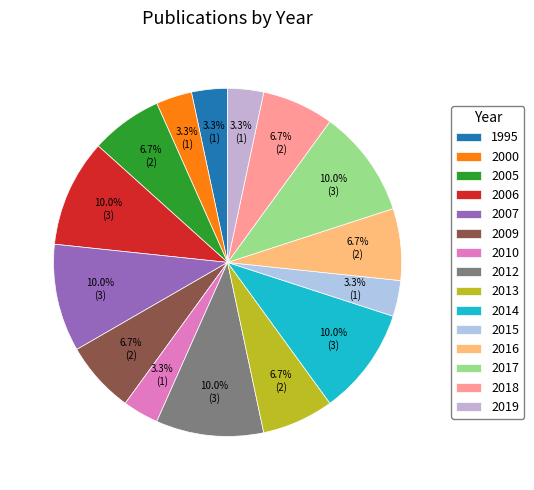

Count the number of slices in the pie.

15